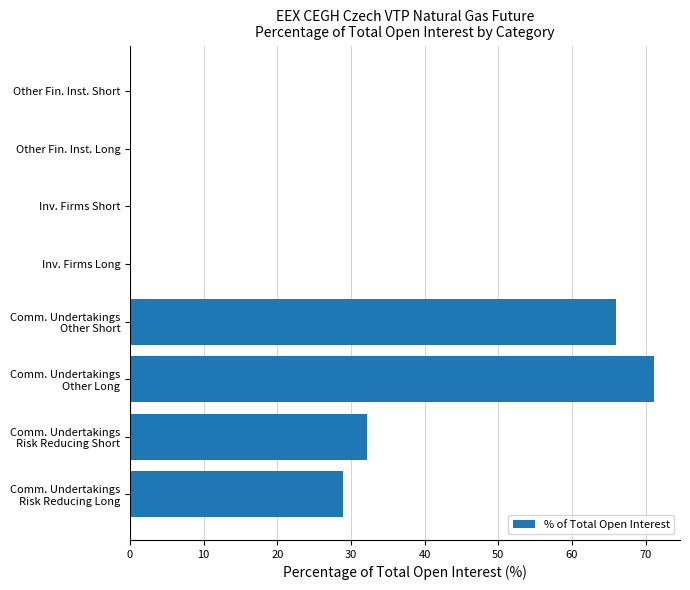

What is the maximum value shown in the chart?

71.1